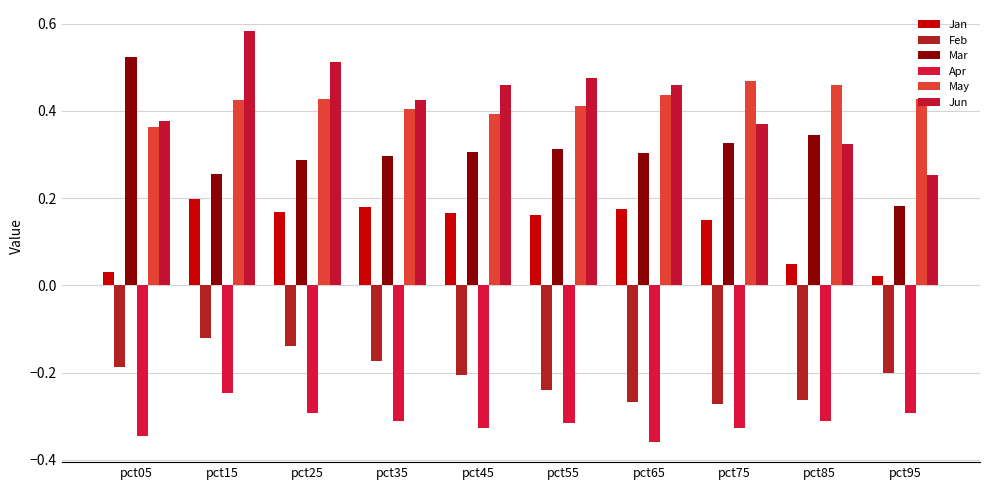

Does the chart contain stacked bars?

No